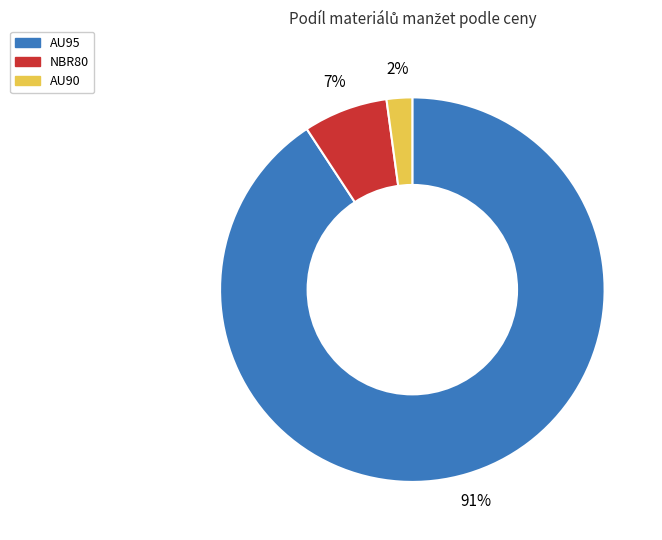

How many segments does this pie chart have?

3